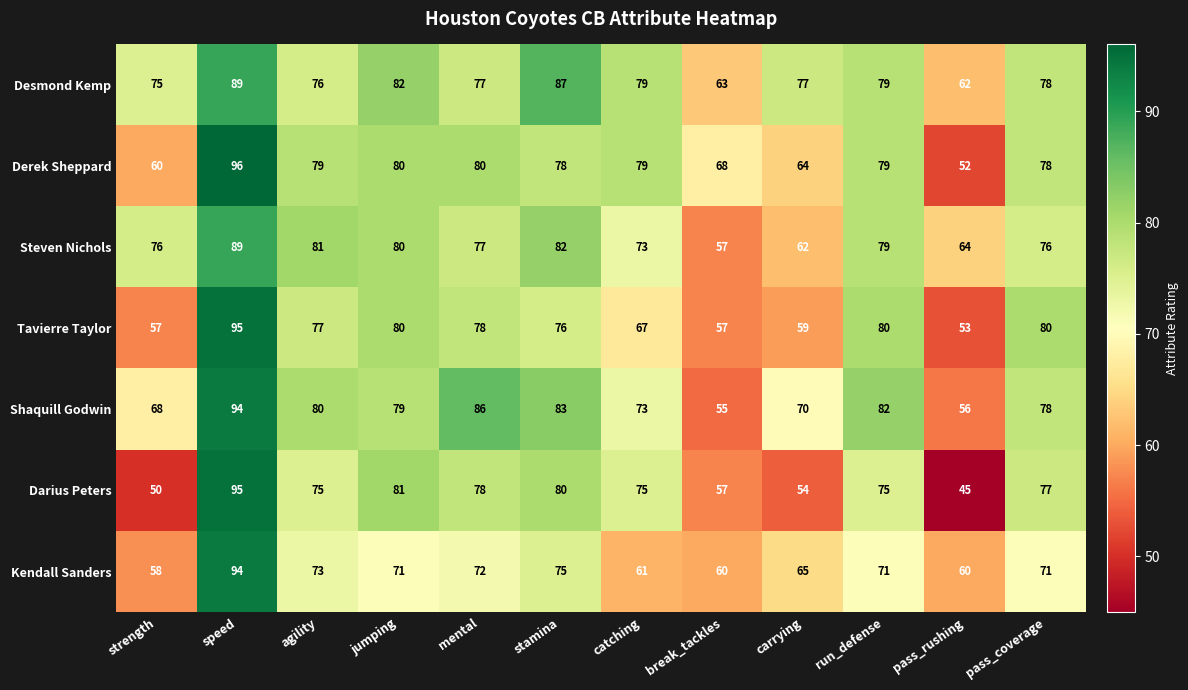

Count the number of categories in the chart.

12